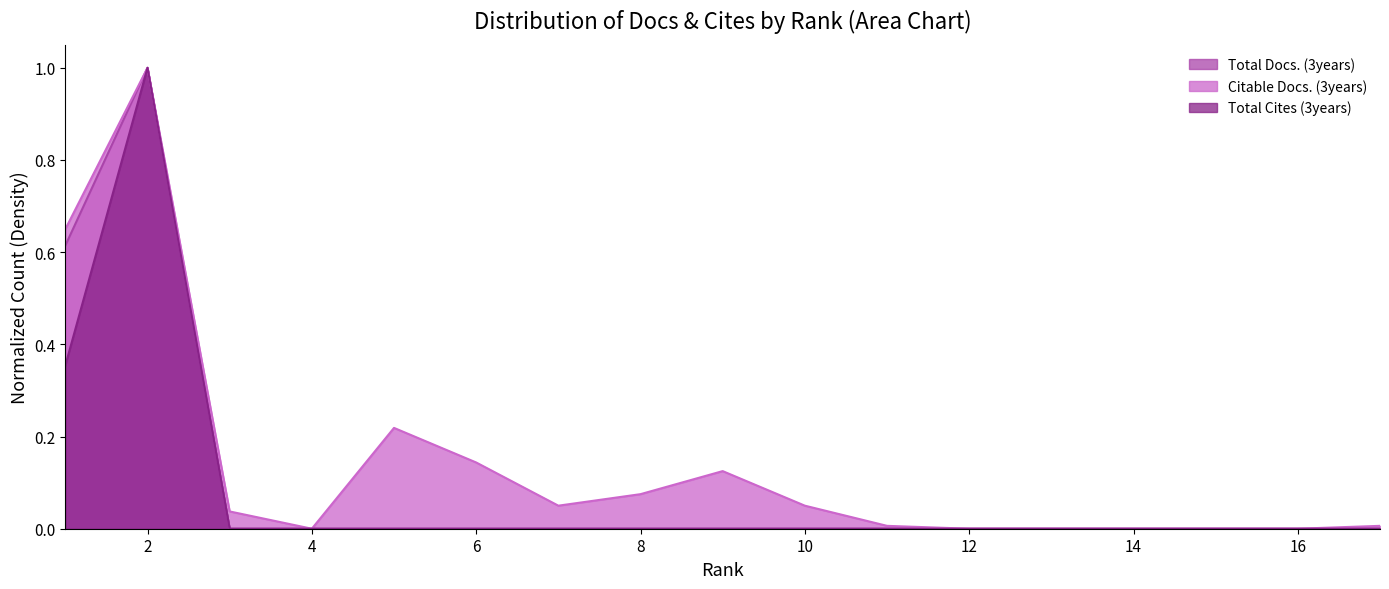

List the labels in order of Citable Docs. (3years) value, largest first.

2, 1, 5, 6, 9, 8, 7, 10, 3, 11, 17, 4, 12, 13, 14, 15, 16